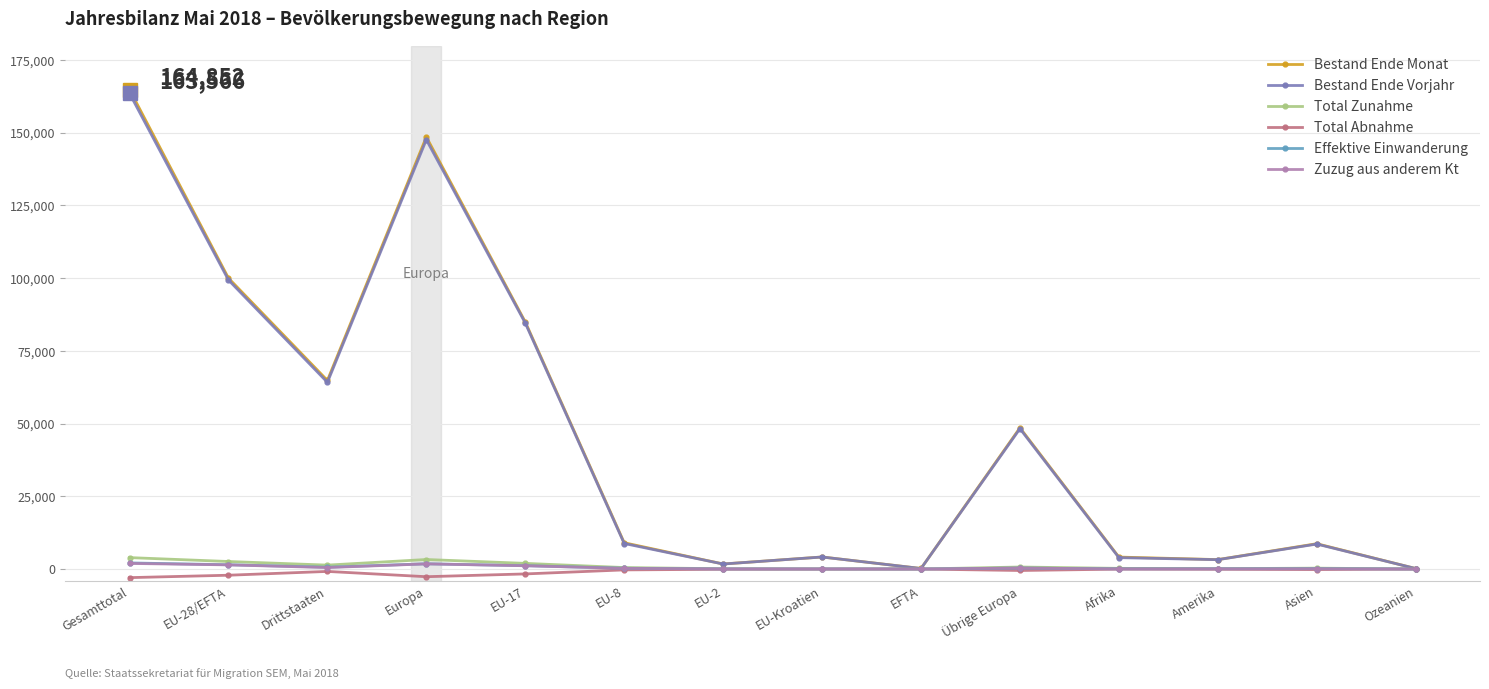

What is the approximate value of Total Zunahme at EU-28/EFTA?

2581